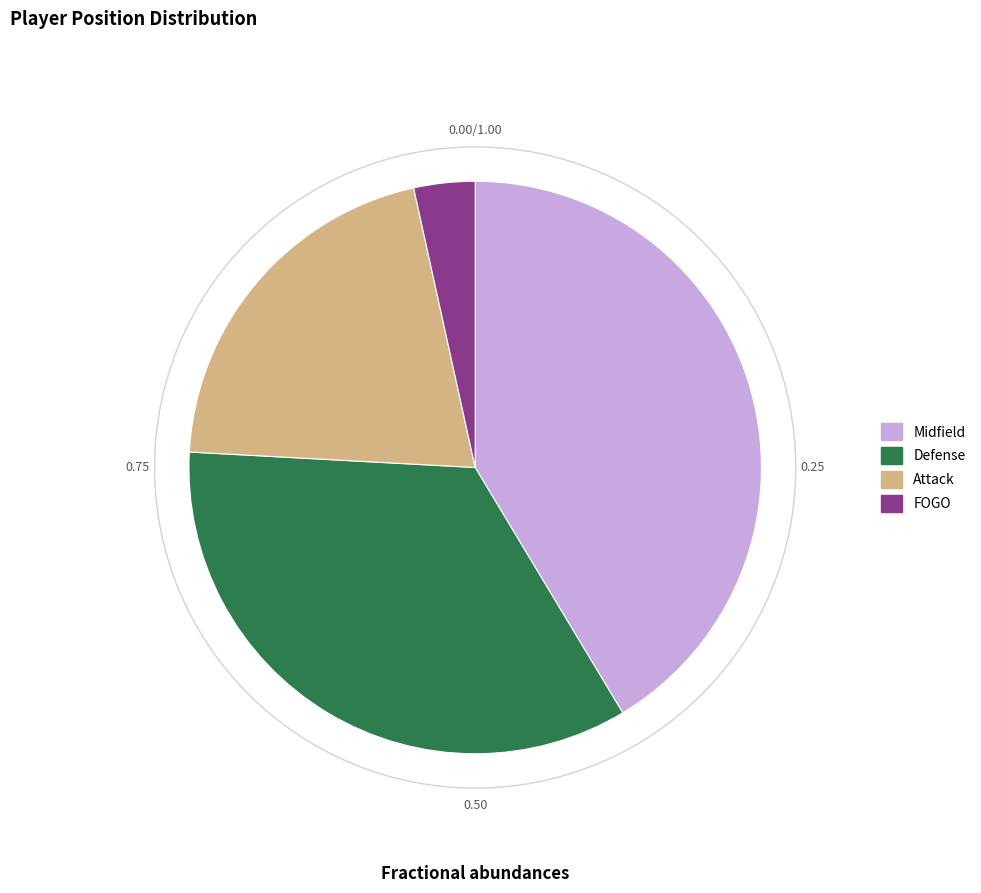

What is the ratio of the value at Attack to the value at FOGO?

6.0